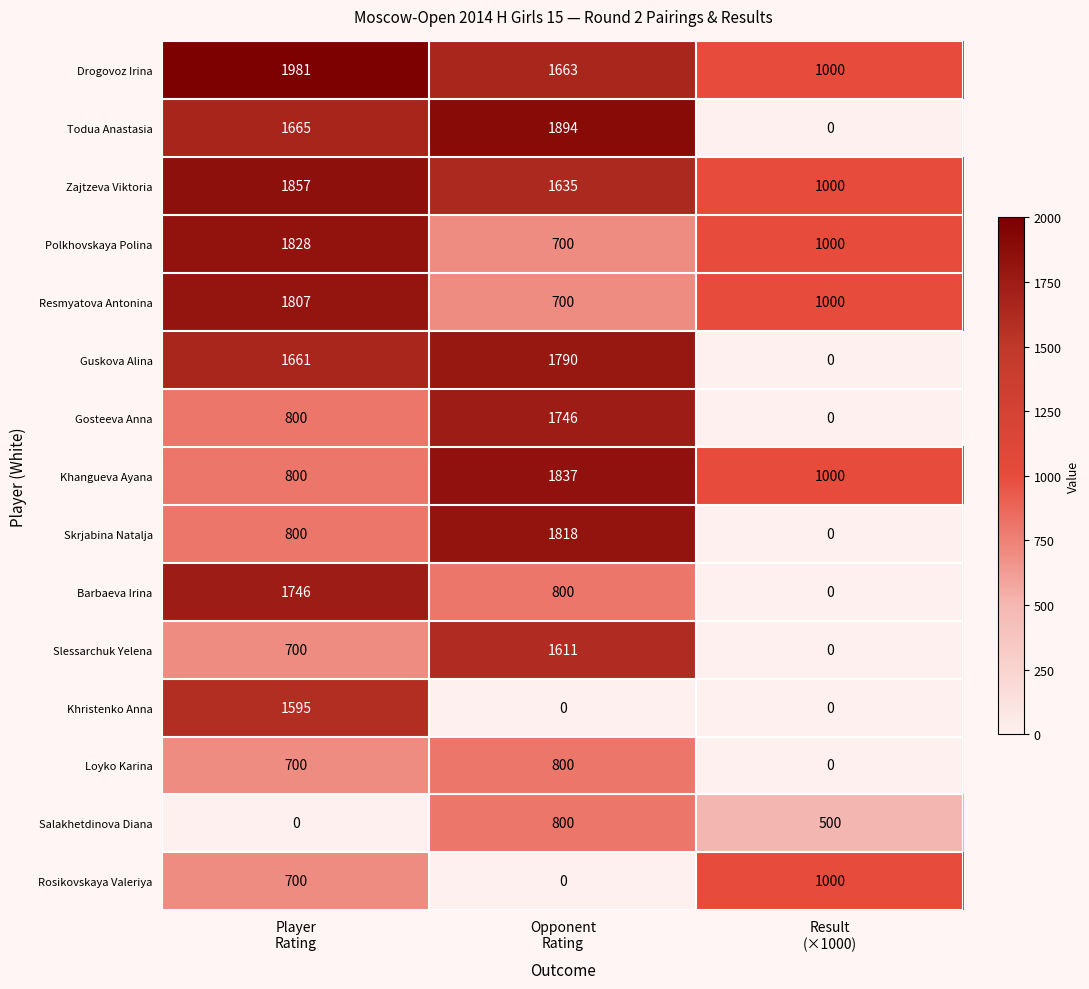

What is the difference between the maximum and second lowest values in the Todua Anastasia series?

229